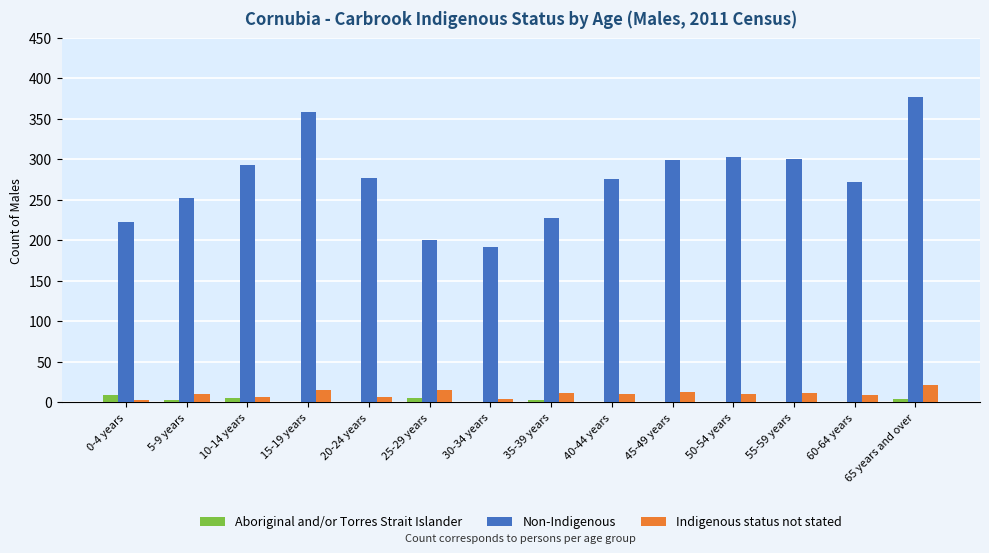

What is the highest value of the Indigenous status not stated series?

22